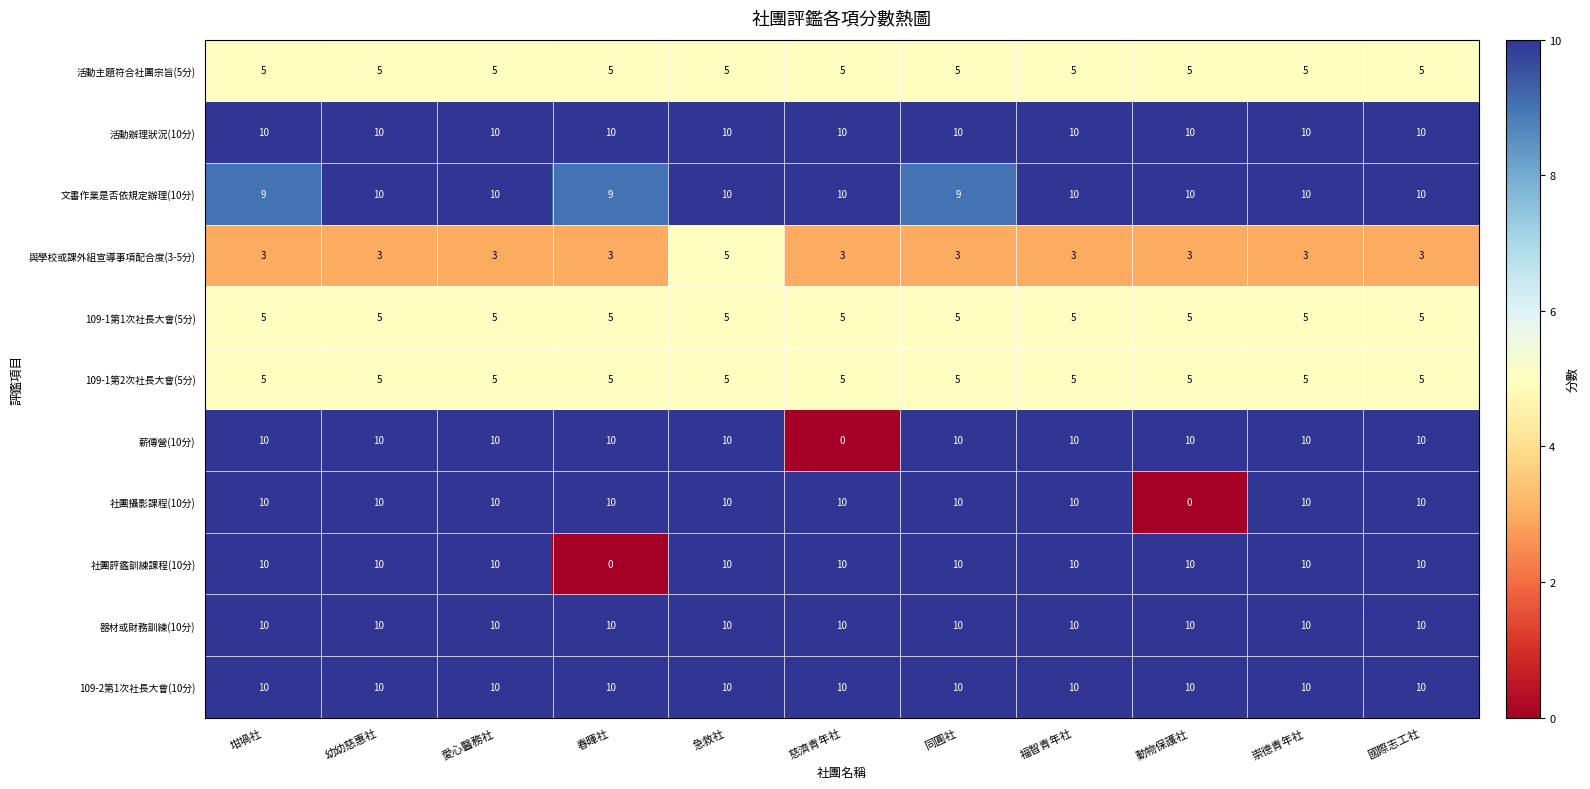

What is the maximum value shown in the chart?

10